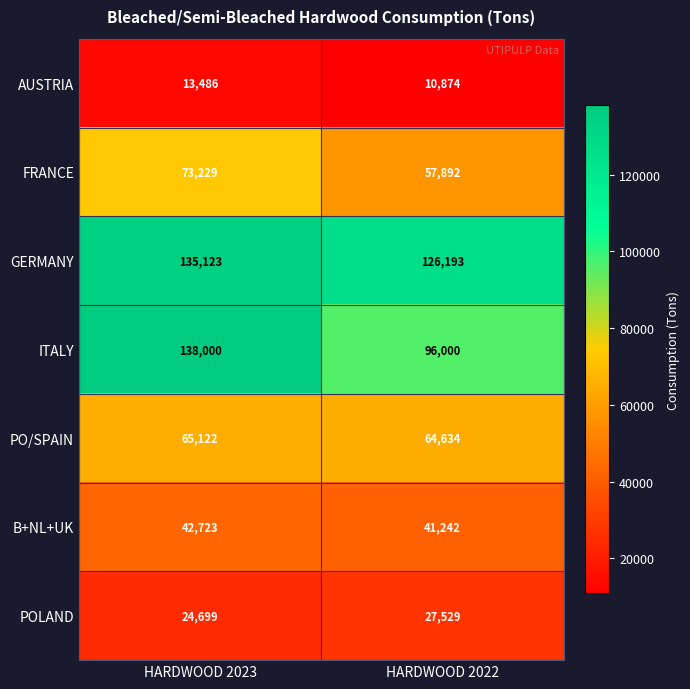

What is the approximate value of POLAND at HARDWOOD 2023?

24699